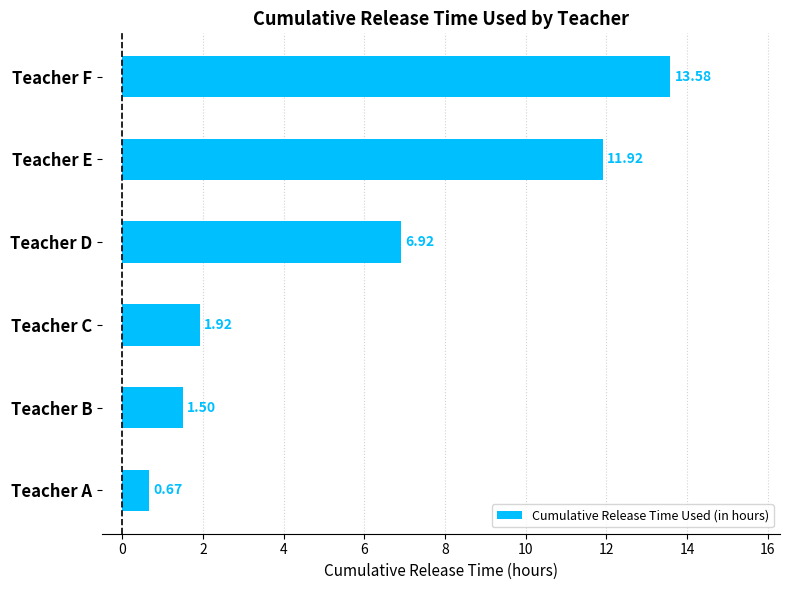

At which label is the value closest to 7?

Teacher D